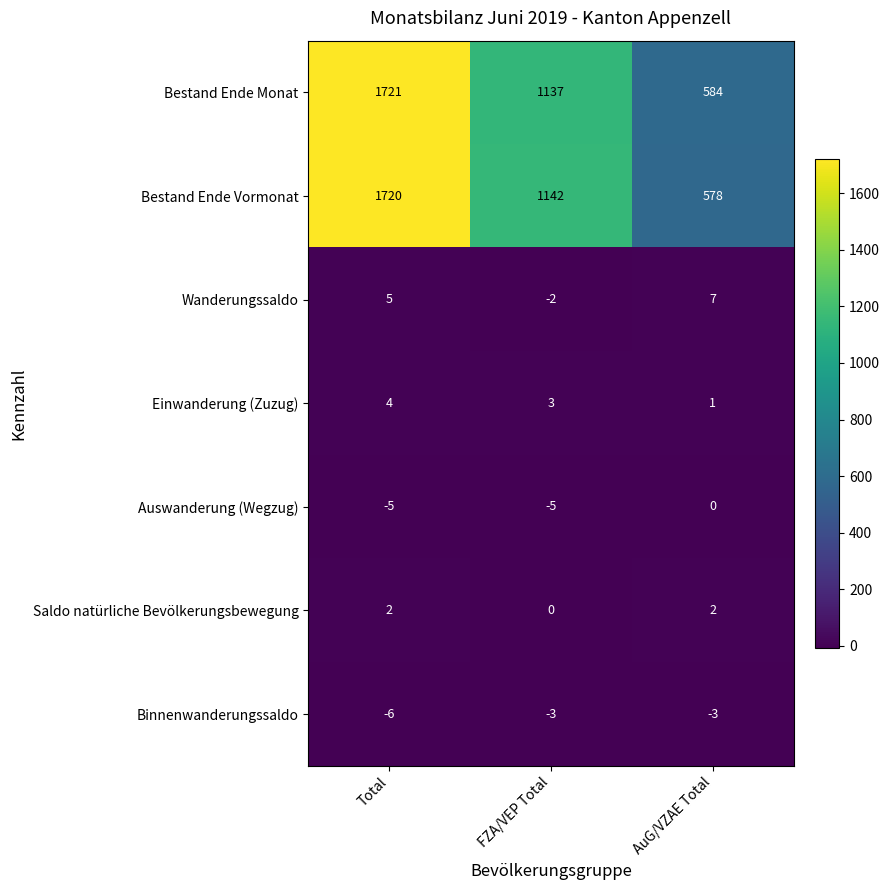

What is the difference between the highest and lowest values at FZA/VEP Total?

1147